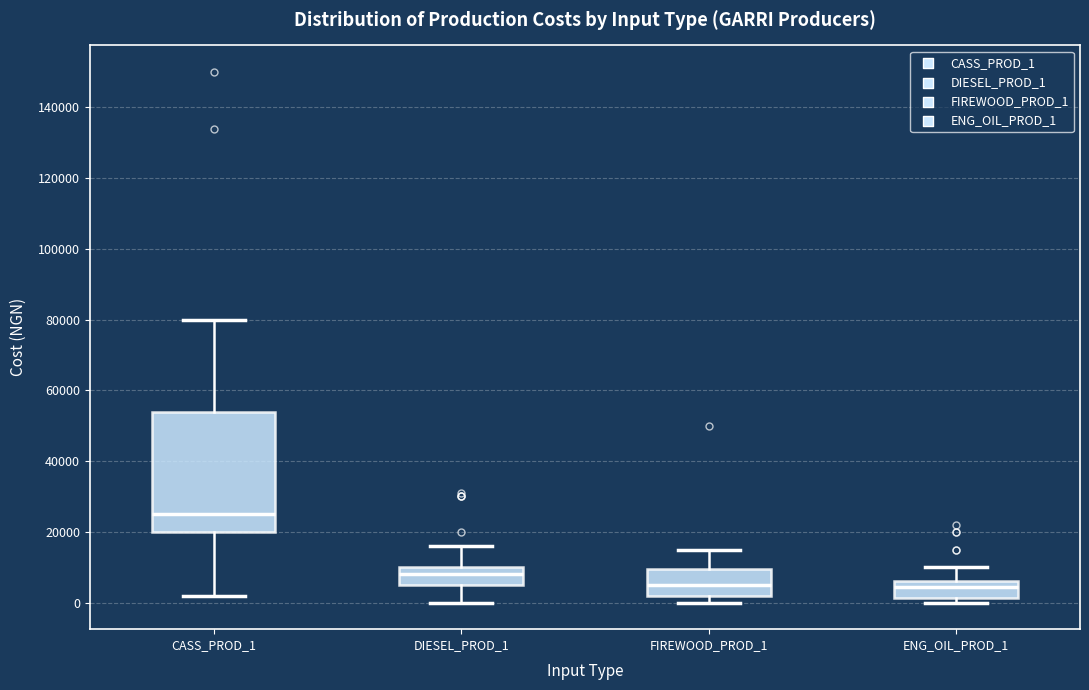

Reading left to right, read every box against the y-axis: the position of its median line, the range the box covers, and the ends of its whiskers. The values are not printed on the chart, so give them approximately, as read against the axis.

CASS_PROD_1: median 26000, box 20000 to 54000, whiskers 2000 to 80000
DIESEL_PROD_1: median 8000, box 6000 to 10000, whiskers 0 to 16000
FIREWOOD_PROD_1: median 6000, box 2000 to 10000, whiskers 0 to 16000
ENG_OIL_PROD_1: median 4000, box 2000 to 6000, whiskers 0 to 10000